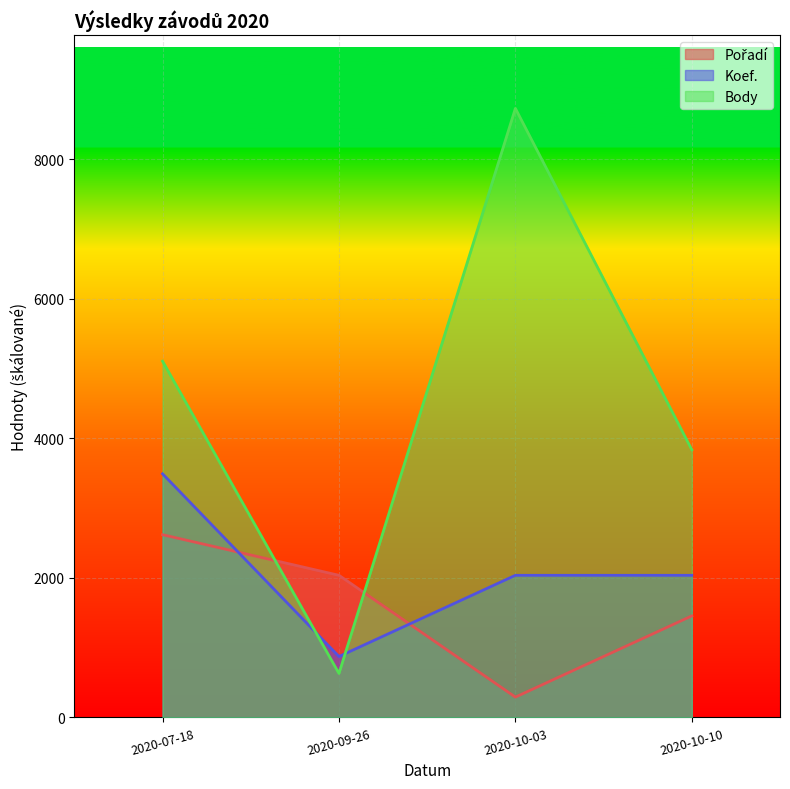

Rank the series by their maximum value, from lowest to highest.

Pořadí, Koef., Body